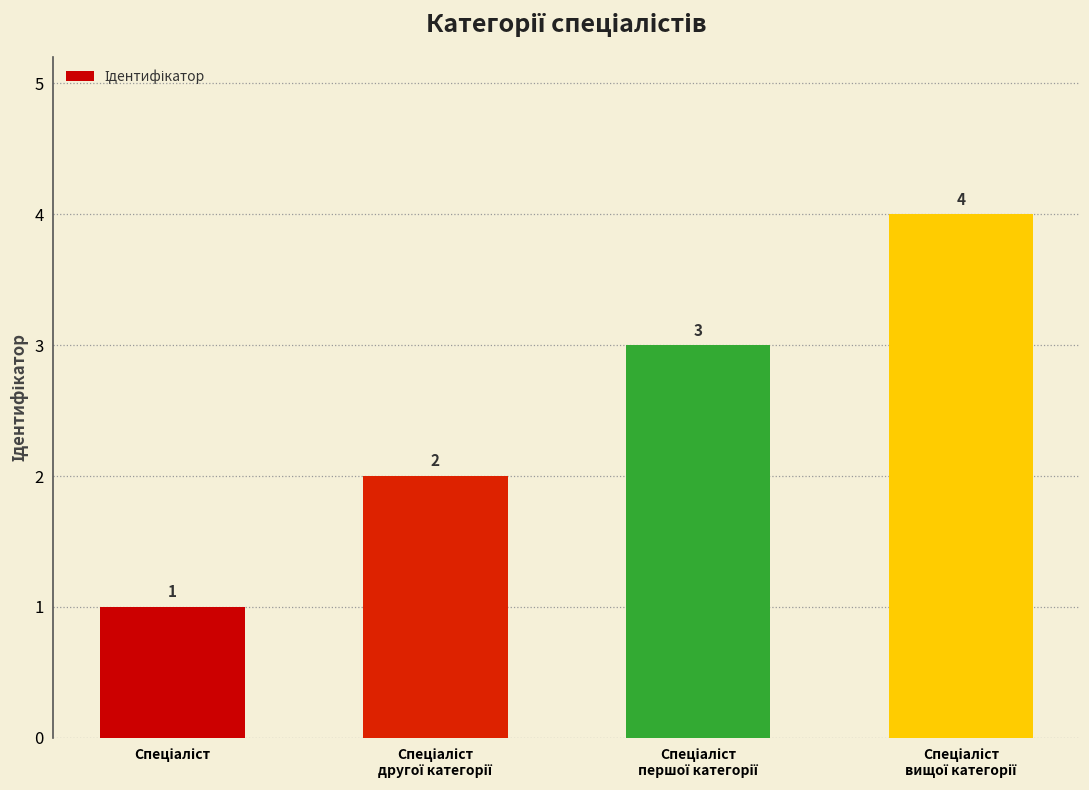

Are the bars grouped side by side (vs. stacked)?

No